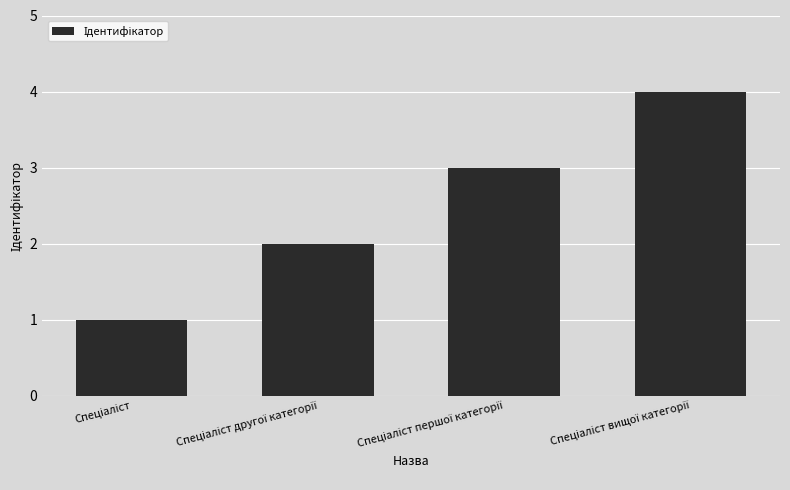

What is the greatest value displayed?

4